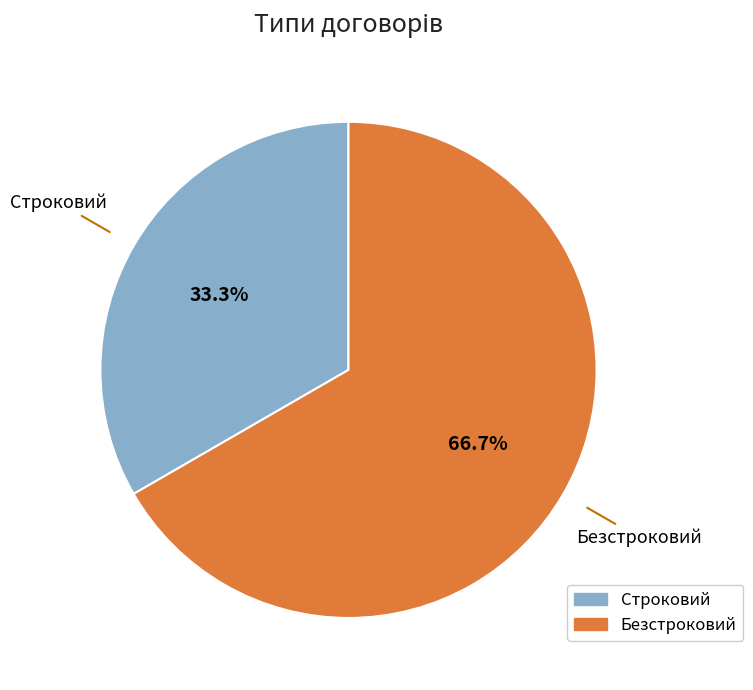

True or false: Безстроковий accounts for 67% of the total.

True